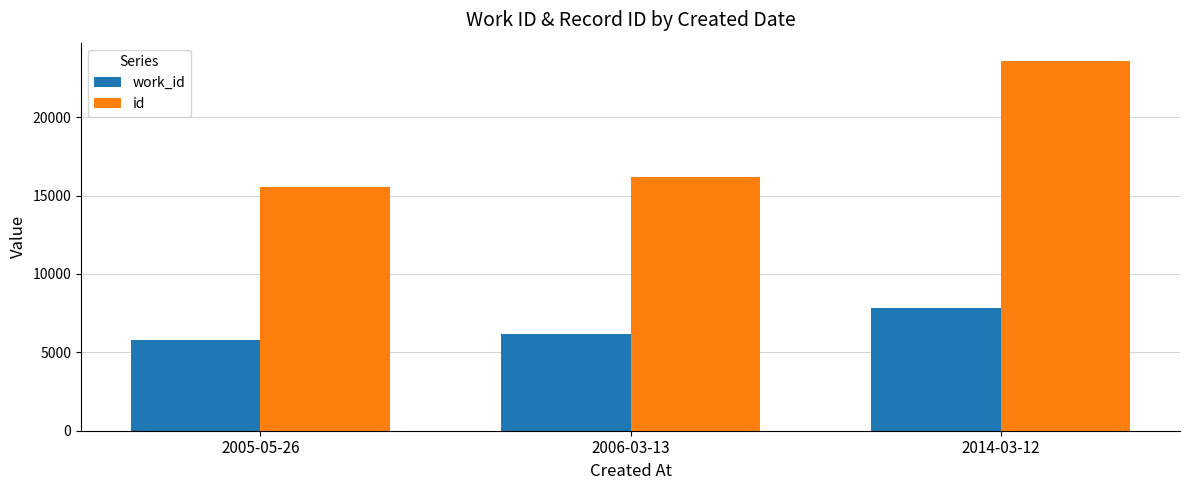

Does the chart contain stacked bars?

No